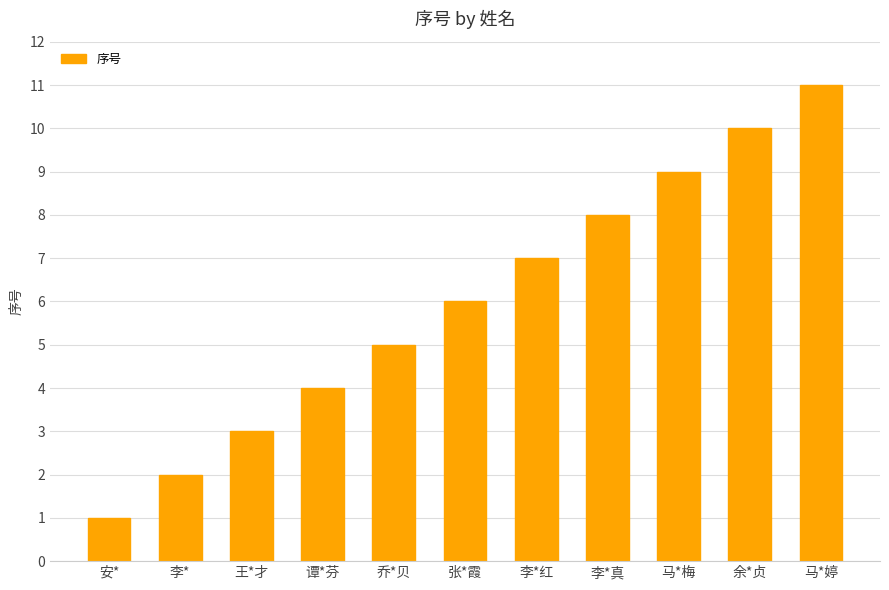

What is the ratio of the value at 余*贞 to the value at 张*霞?

1.7